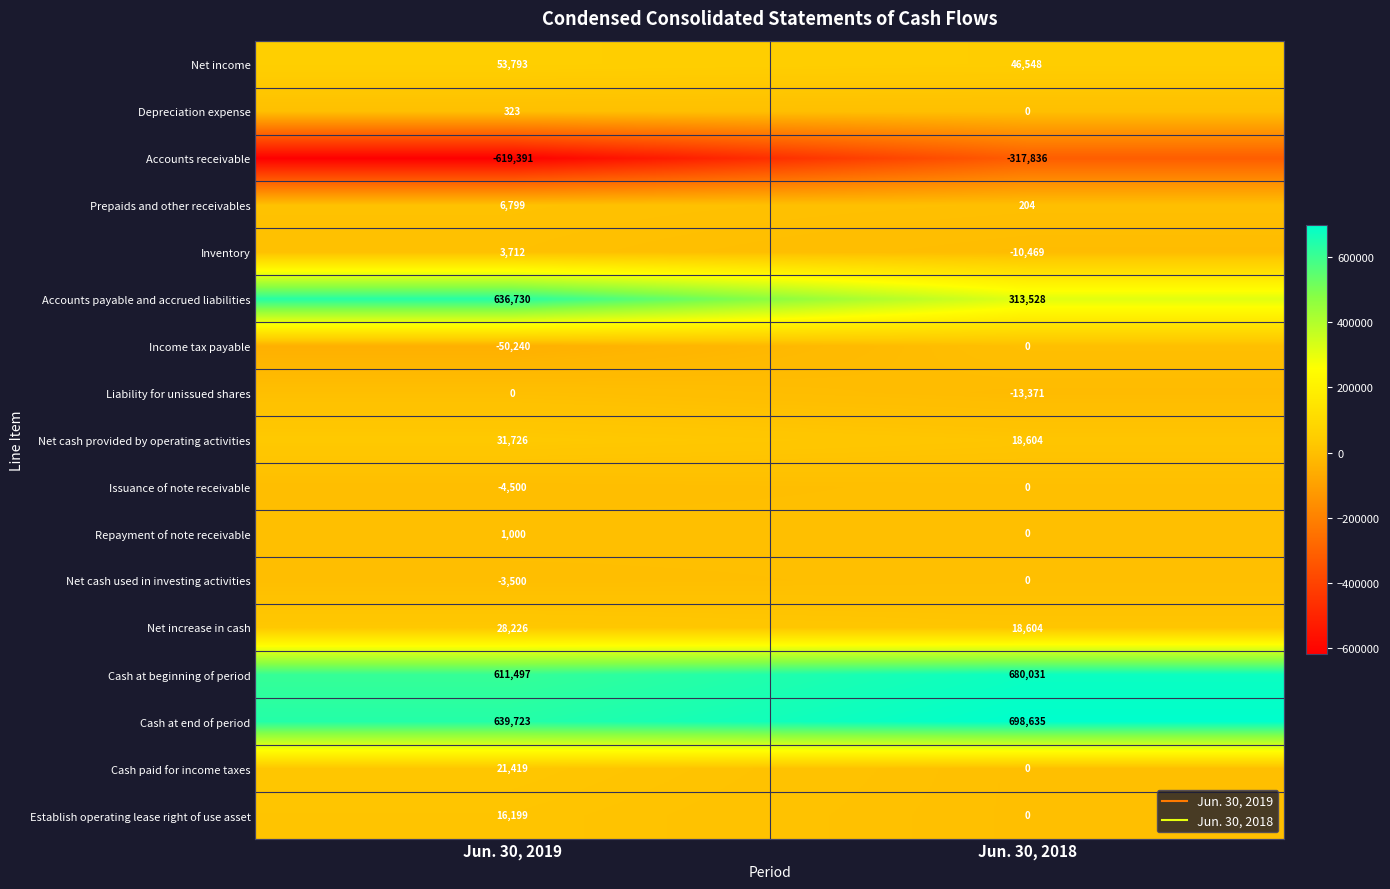

At which label is Cash paid for income taxes closest to 10709?

Jun. 30, 2018